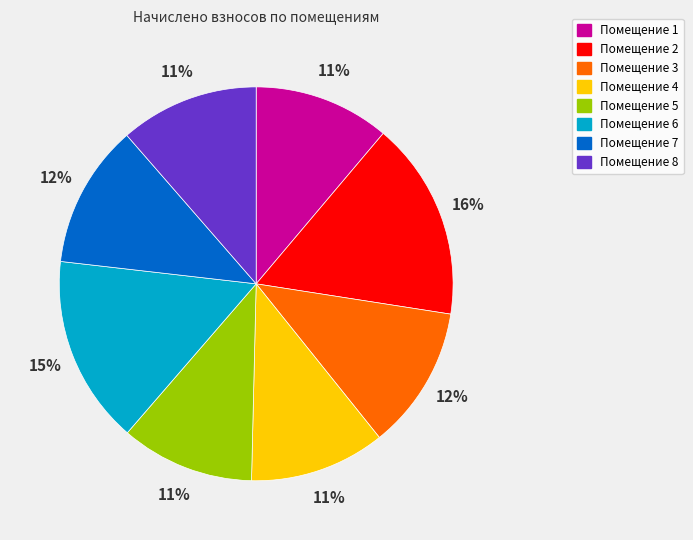

To the nearest percent, what is the average slice percentage?

12%